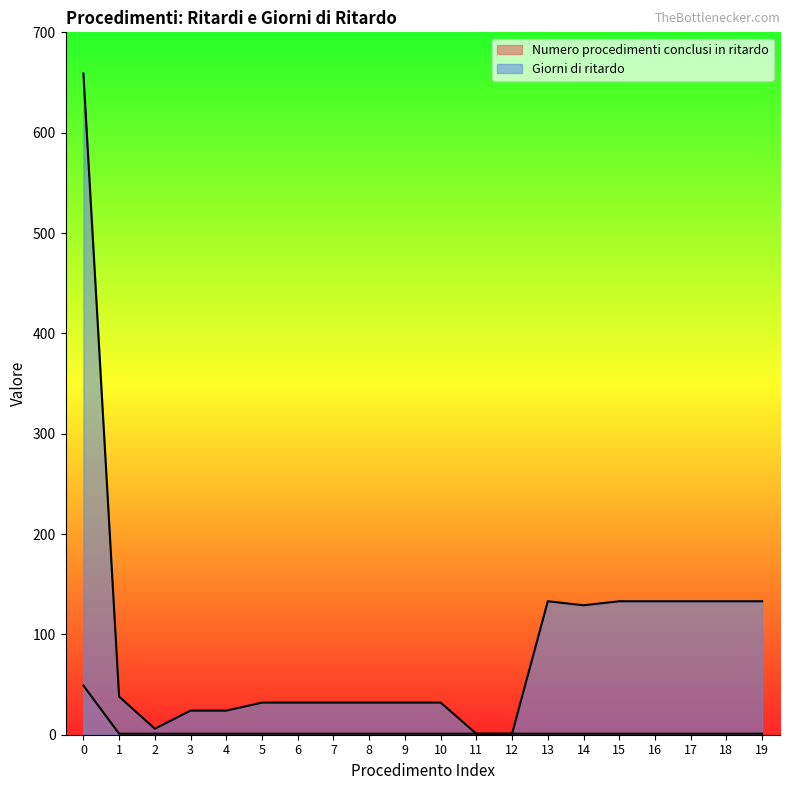

True or false: Giorni di ritardo has a value of 32 at 8.

True